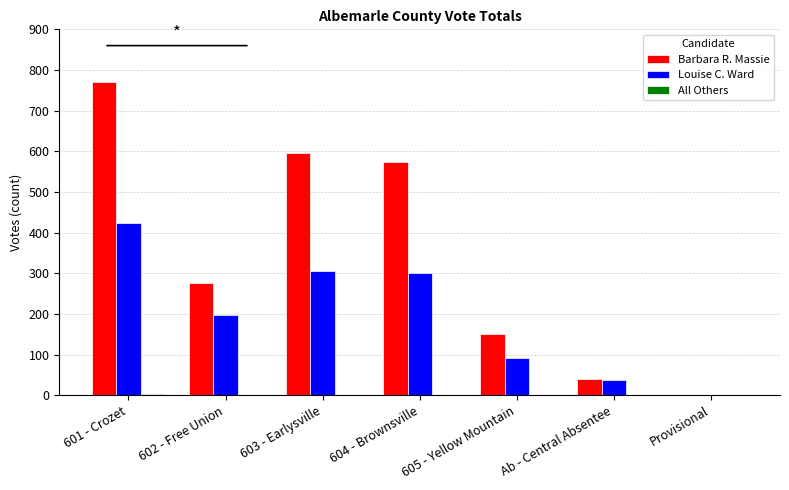

At which label is Barbara R. Massie closest to 385?

602 - Free Union